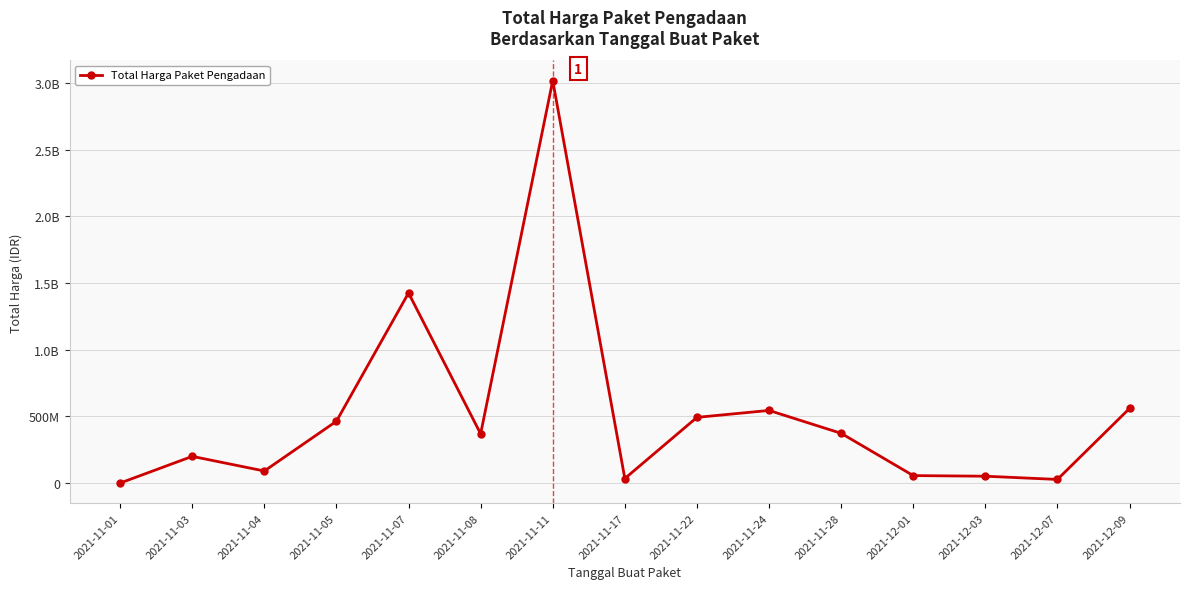

Is this an area chart (filled region under the line)?

No